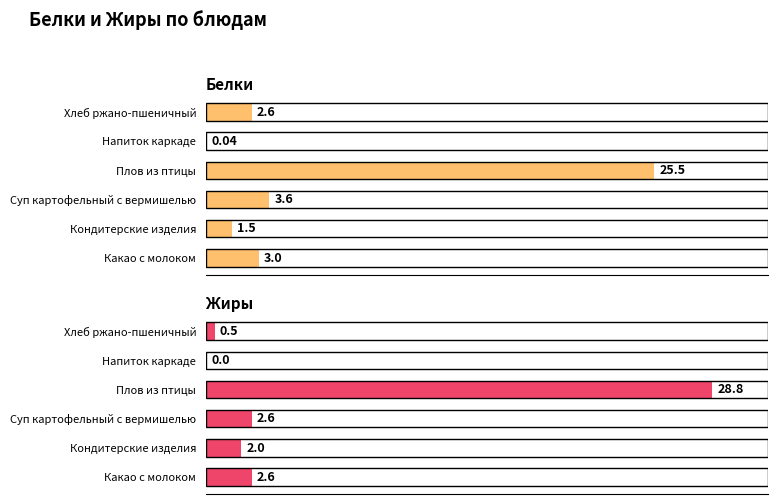

Which series has the largest range (max minus min)?

Жиры